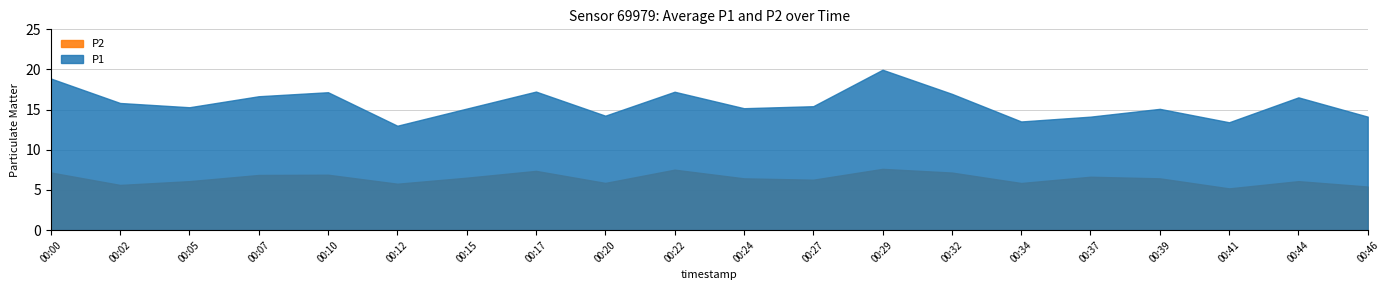

What is the difference between the maximum and minimum values in the P1 series?

7.0